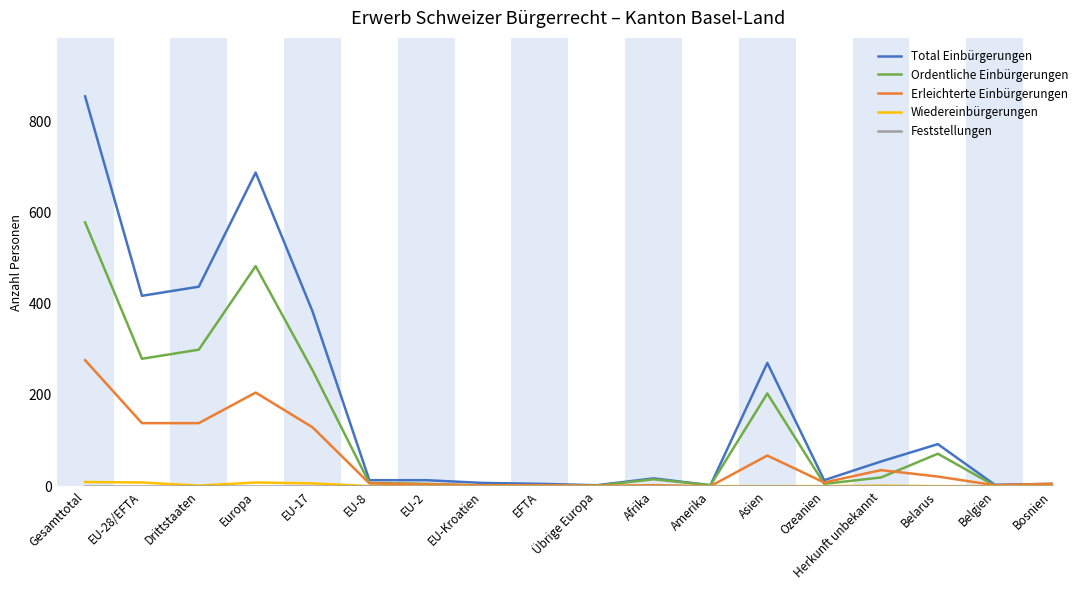

Which series changed the most between Gesamttotal and Bosnien?

Total Einbürgerungen